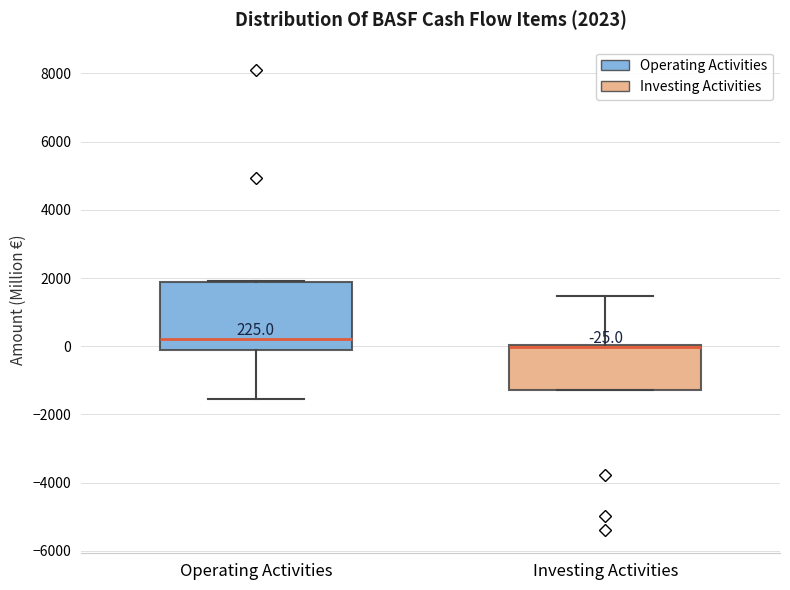

Which box is the tallest, from its lower edge to its upper edge?

Operating Activities